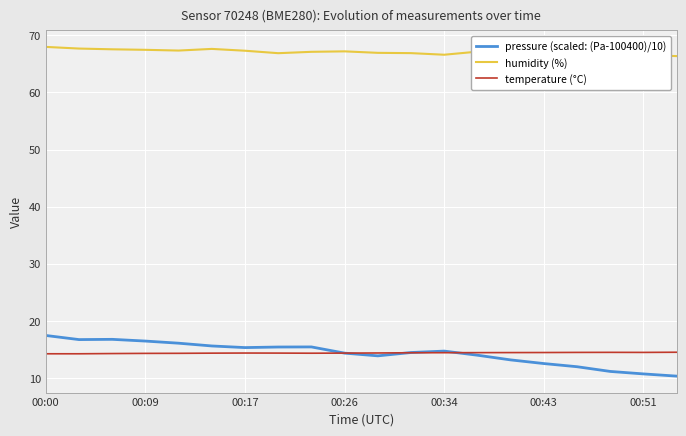

True or false: humidity (%) and temperature (°C) intersect in this chart.

False